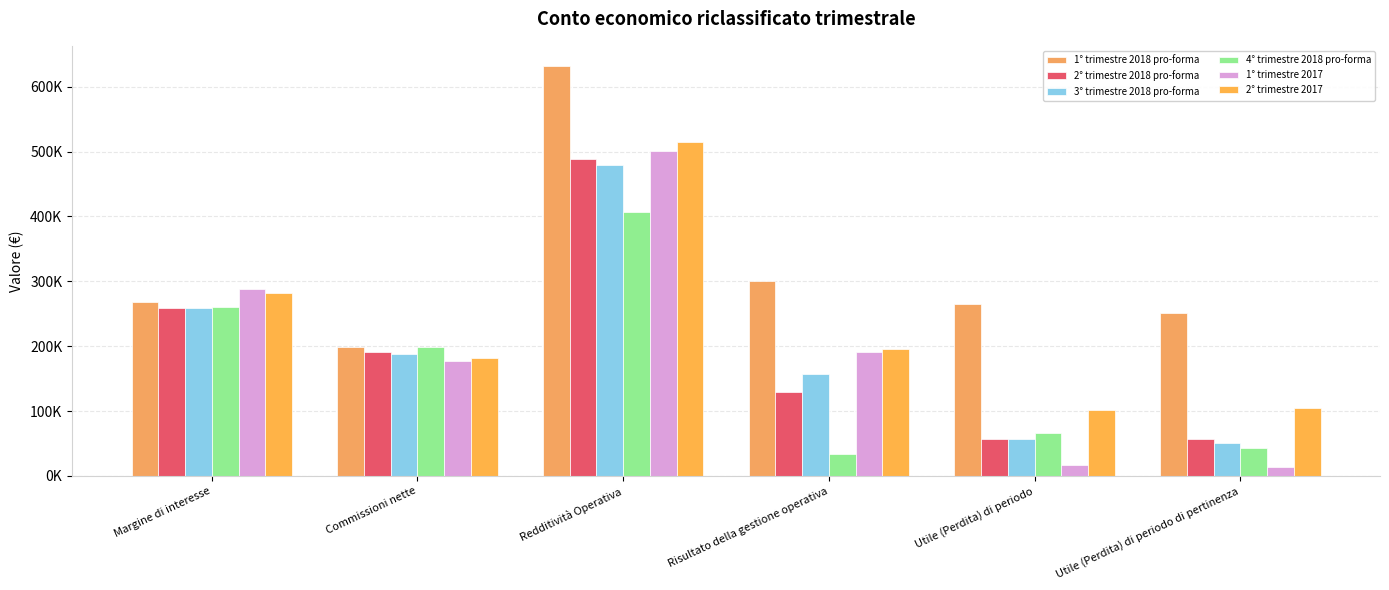

Does the chart contain any negative values?

No